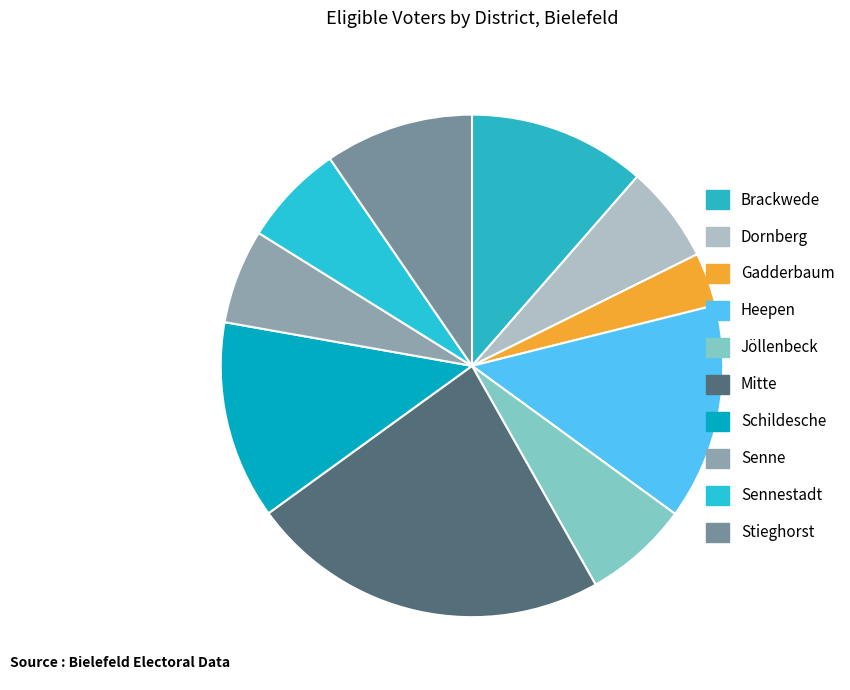

Which slice is the largest?

Mitte